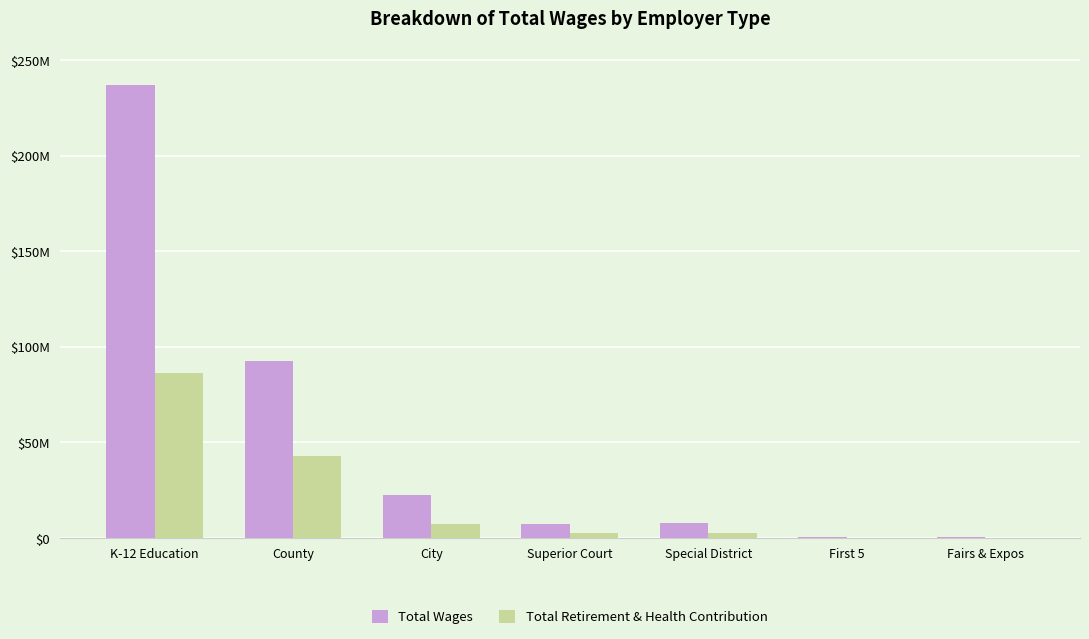

Rank the series by their average value, from lowest to highest.

Total Retirement & Health Contribution, Total Wages